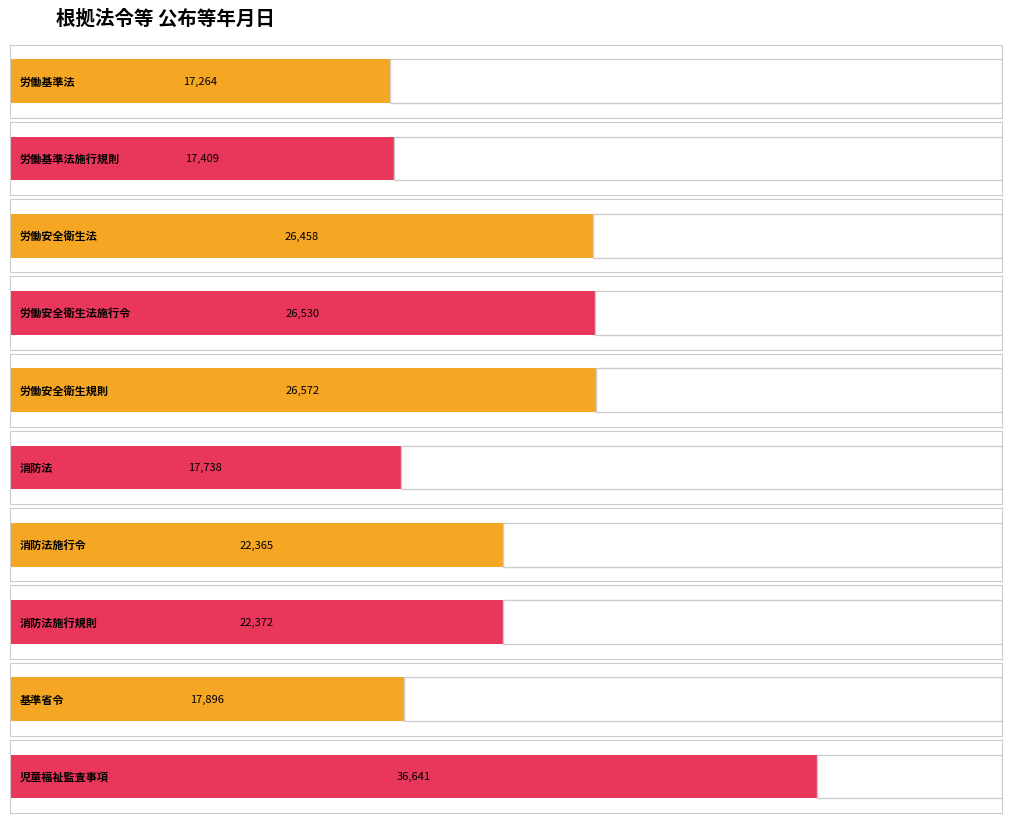

What is the value of the 3rd bar from the left?

26458